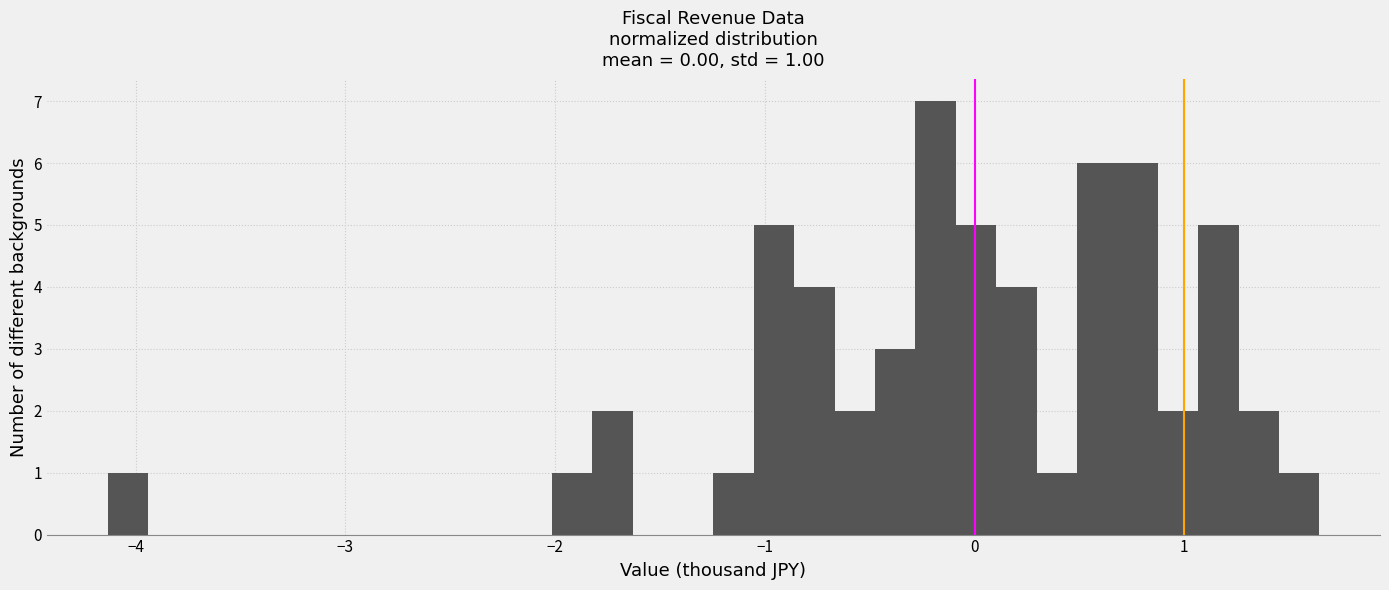

Around what value on the x-axis is the tallest bar? Give the approximate position of its centre, as read against the axis.

-0.2